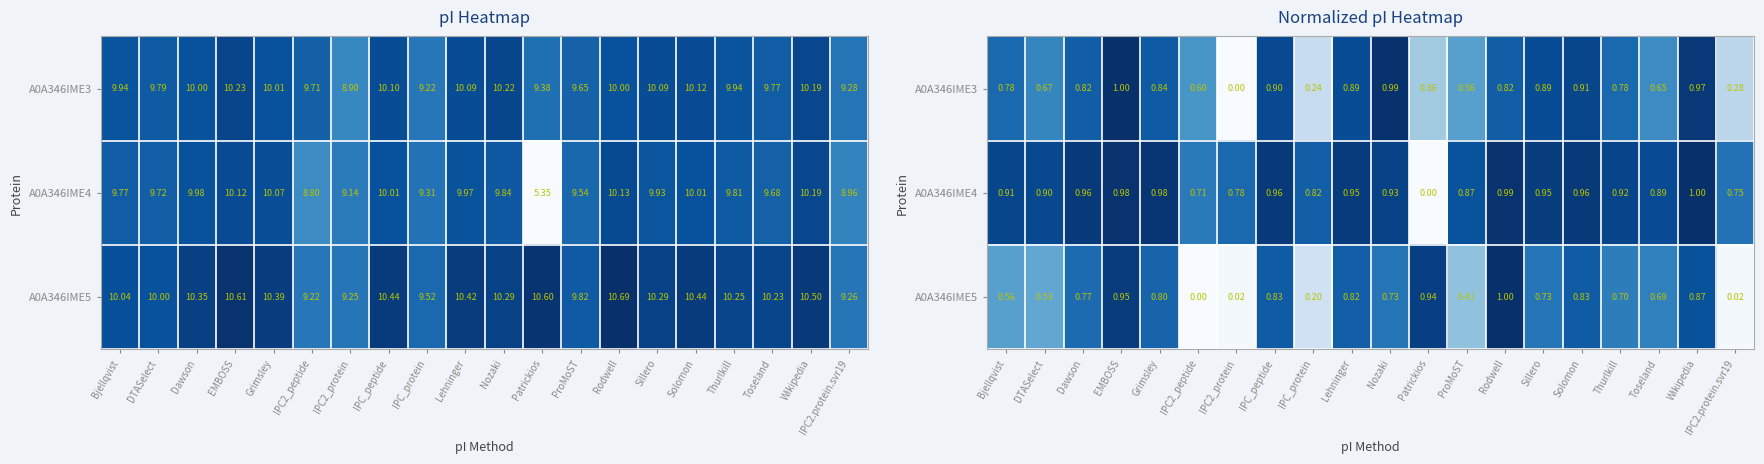

Is it true that A0A346IME3 equals 0.6 at Patrickios?

False